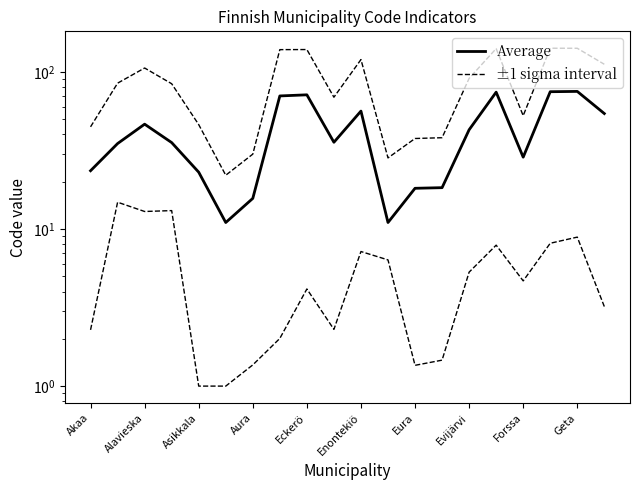

Which has a higher value, Aura or Evijärvi?

Evijärvi